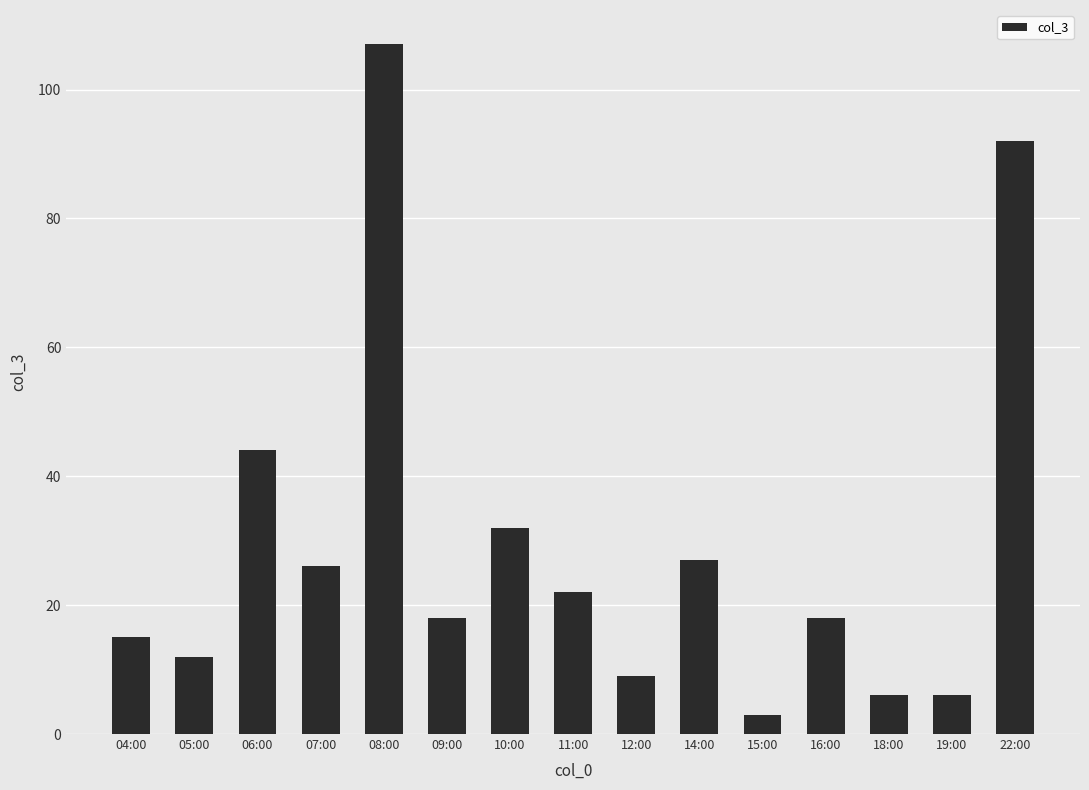

Reading left to right, extract all data points from this chart.

15	12	44	26	107	18	32	22	9	27	3	18	6	6	92